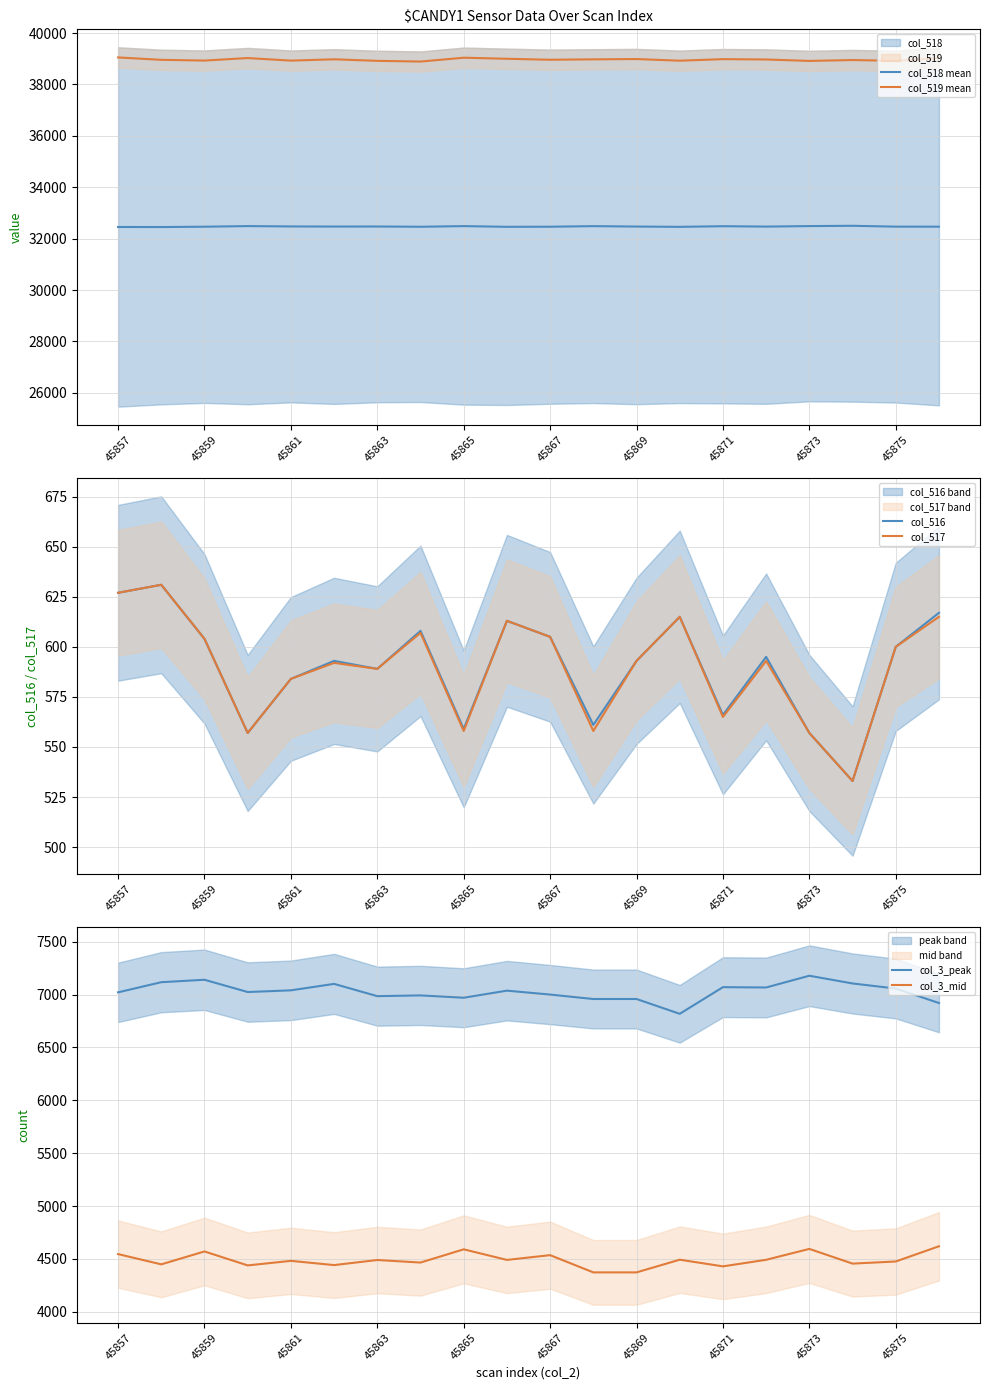

What is the spread (max minus min) of values at 15?

38379.3